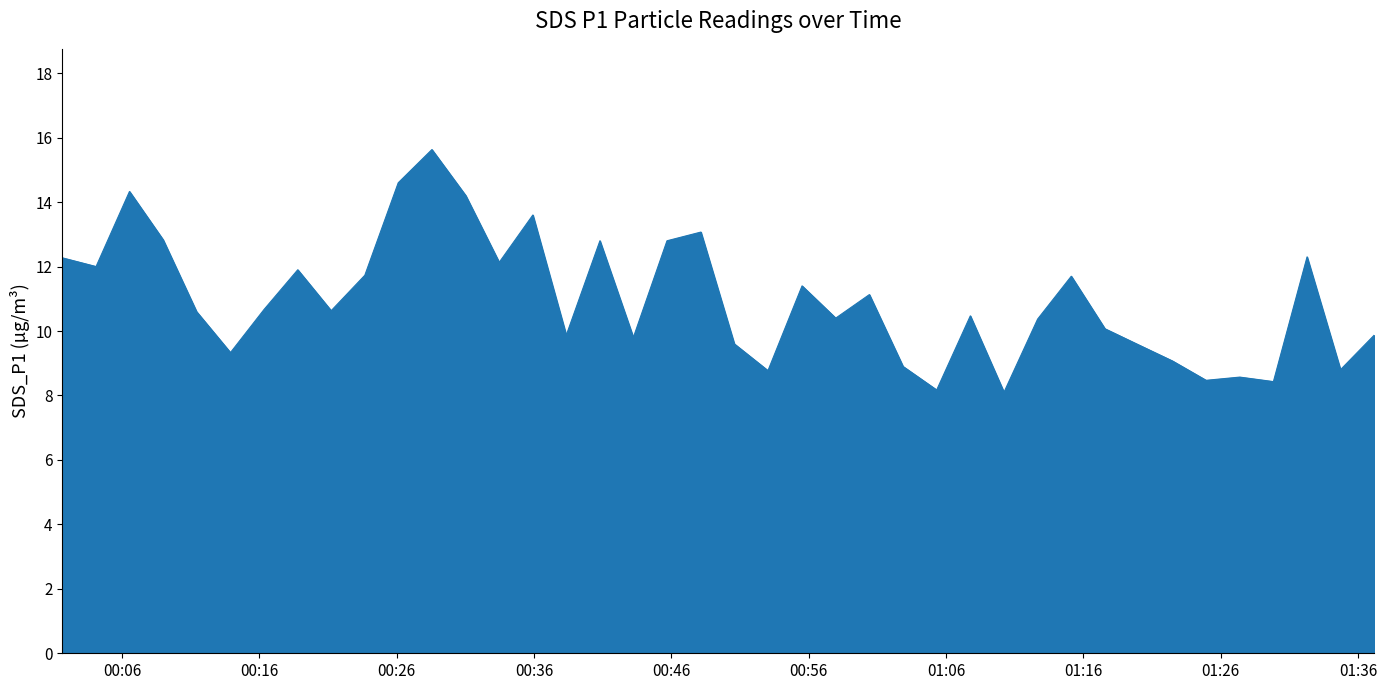

What is the difference between the maximum and minimum values?

7.5